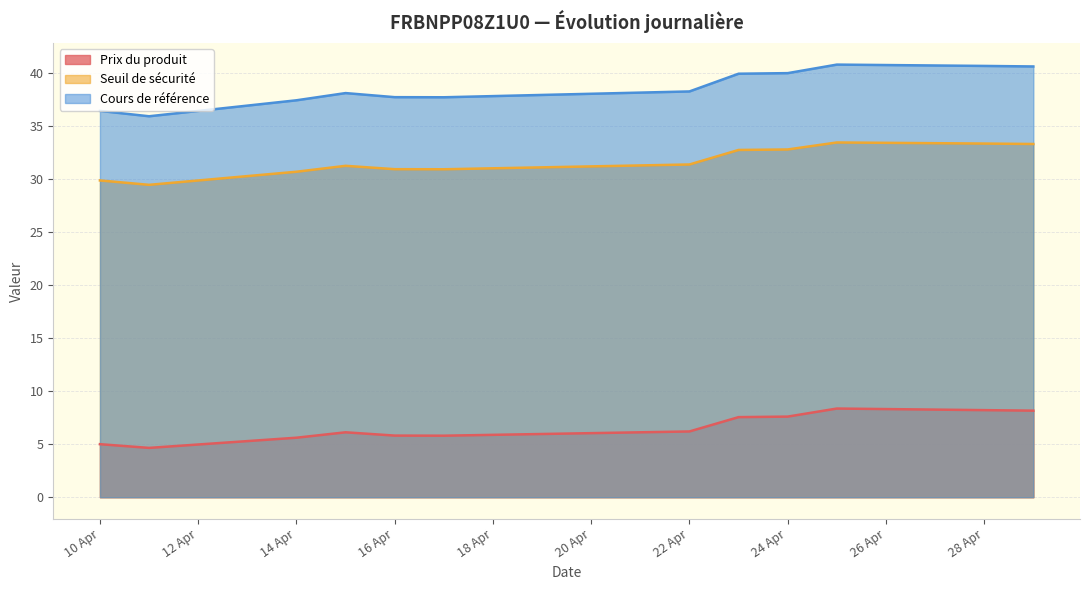

Is it true that Cours de référence equals 49.0 at 10 Apr?

False